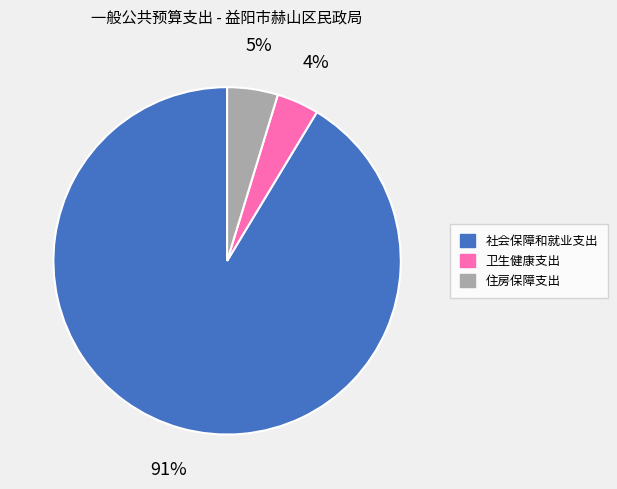

Do 住房保障支出 and 卫生健康支出 together represent more than half of the pie?

No